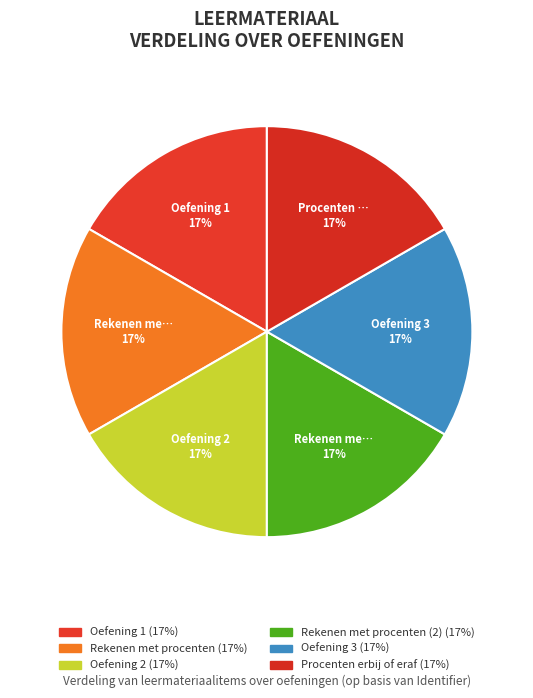

How many segments does this pie chart have?

6